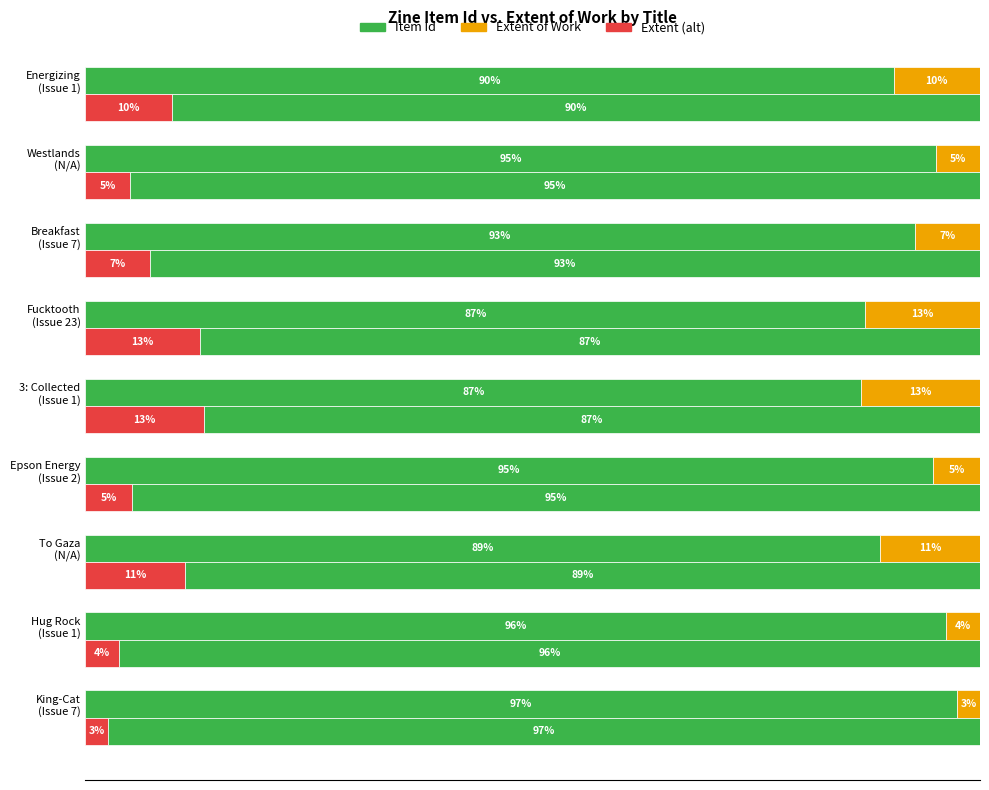

How many categories are shown in the chart?

9